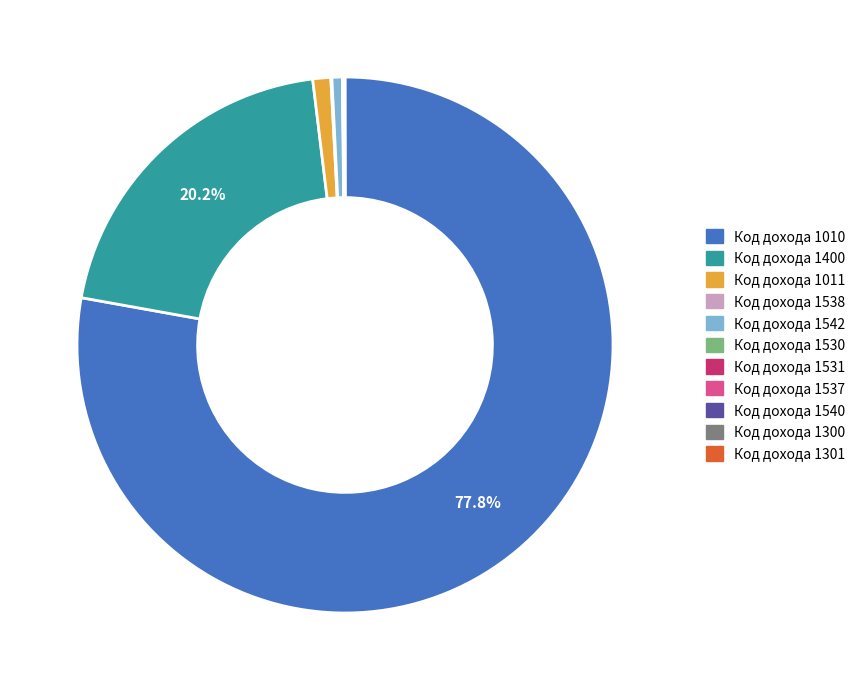

The Код дохода 1011 slice represents 11% of the pie. True or false?

False